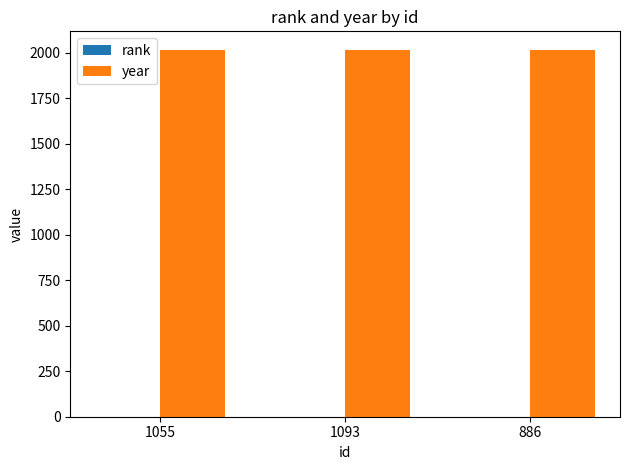

The value of year at 1093 is 2016. True or false?

True